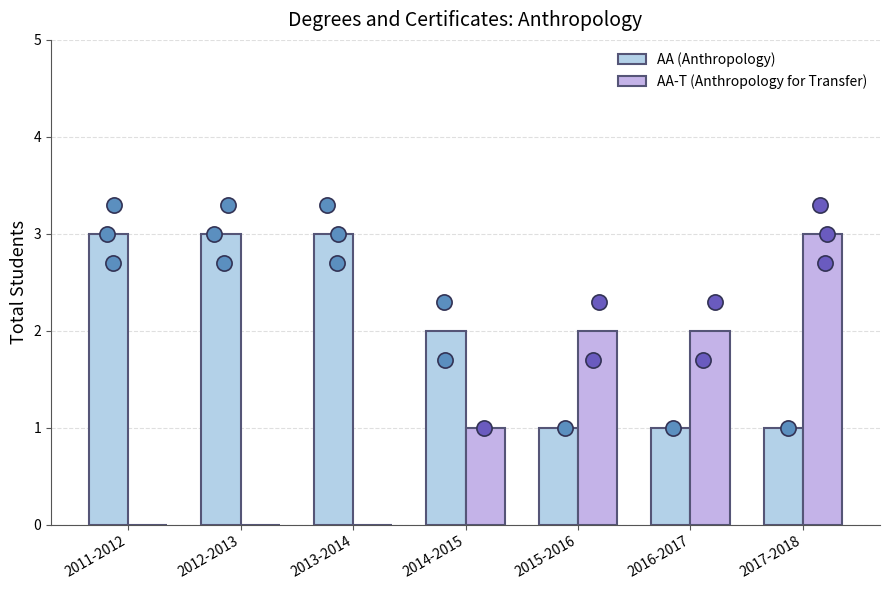

At which category is the sum across all series the highest?

2017-2018